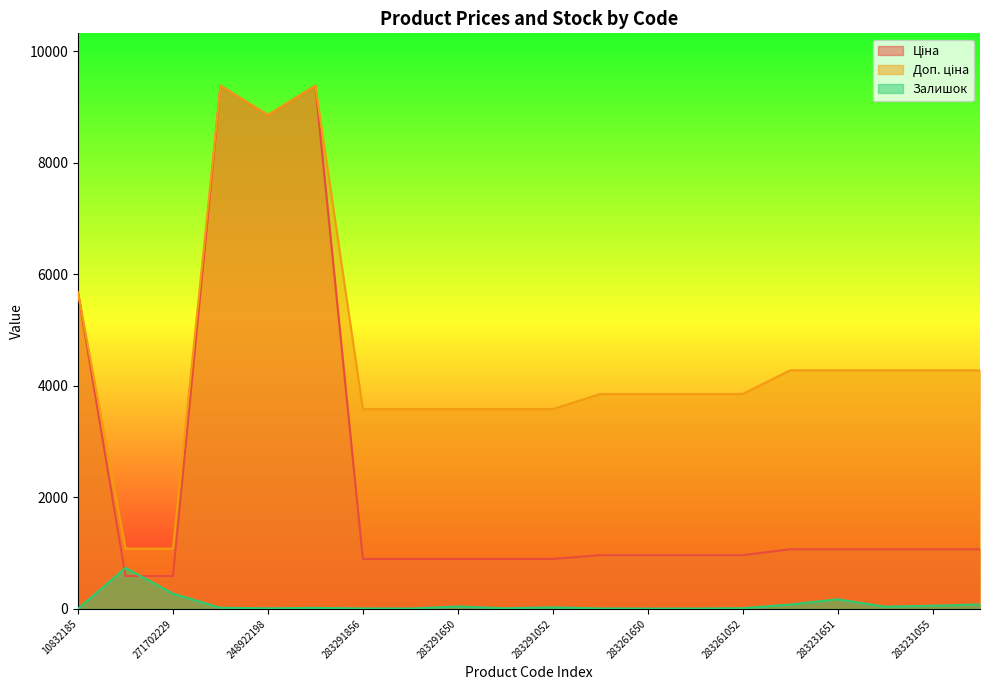

How many lines are shown in the chart?

3